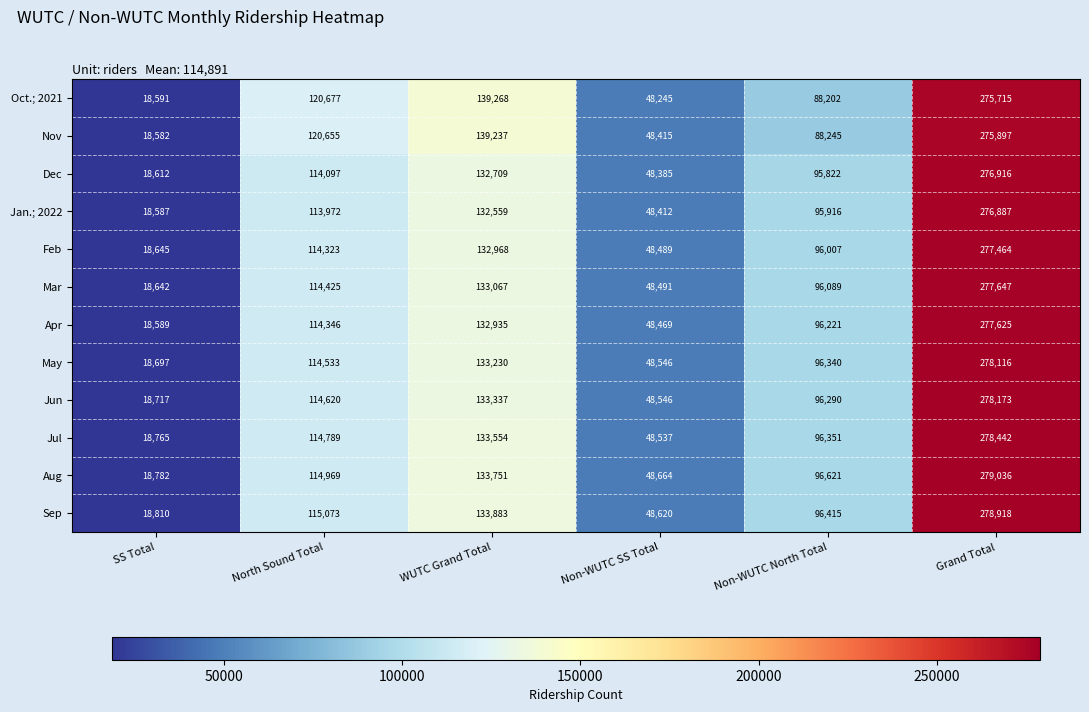

Rank the series by their maximum value, from lowest to highest.

Oct.; 2021, Nov, Jan.; 2022, Dec, Feb, Apr, Mar, May, Jun, Jul, Sep, Aug